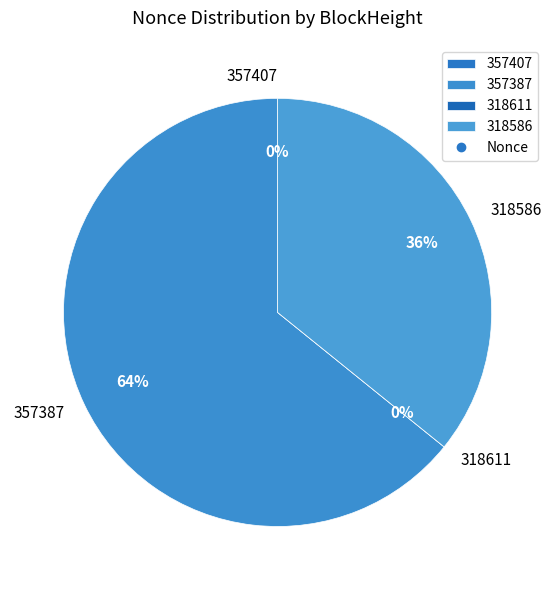

Between 318586 and 357387, which is larger?

357387